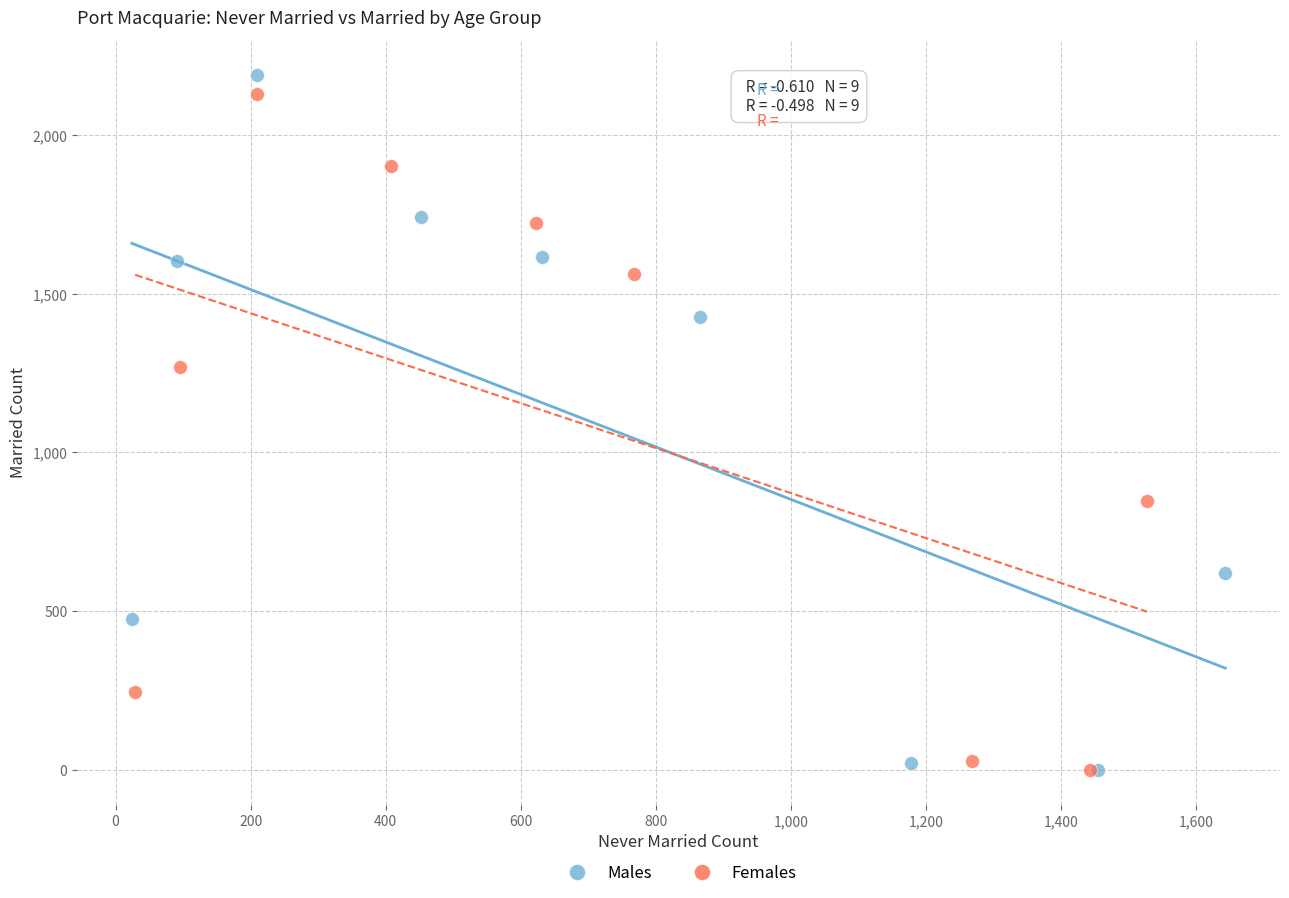

Which series has the largest Y range (max minus min)?

Males